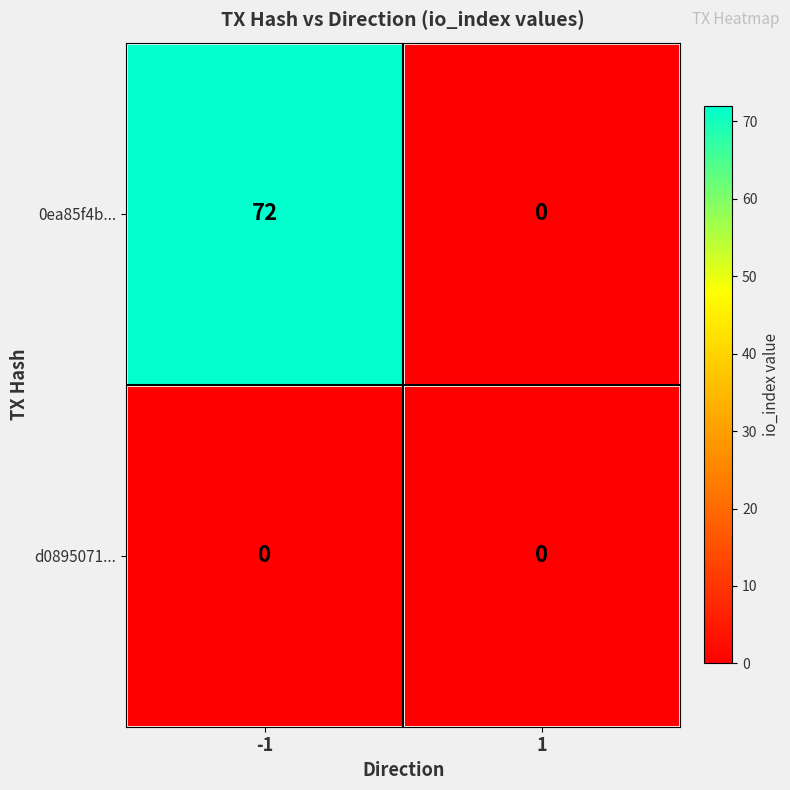

Reading left to right, list all the values displayed in this chart.

0ea85f4b...: -1=72	1=0
d0895071...: -1=0	1=0